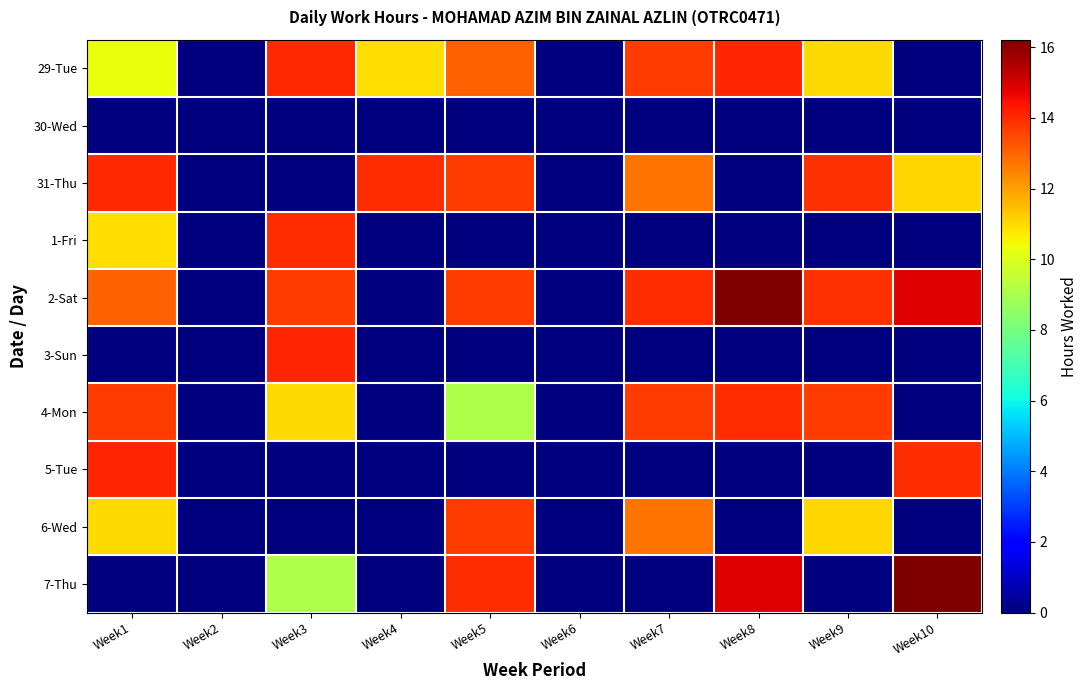

What is the maximum value shown in the chart?

16.2